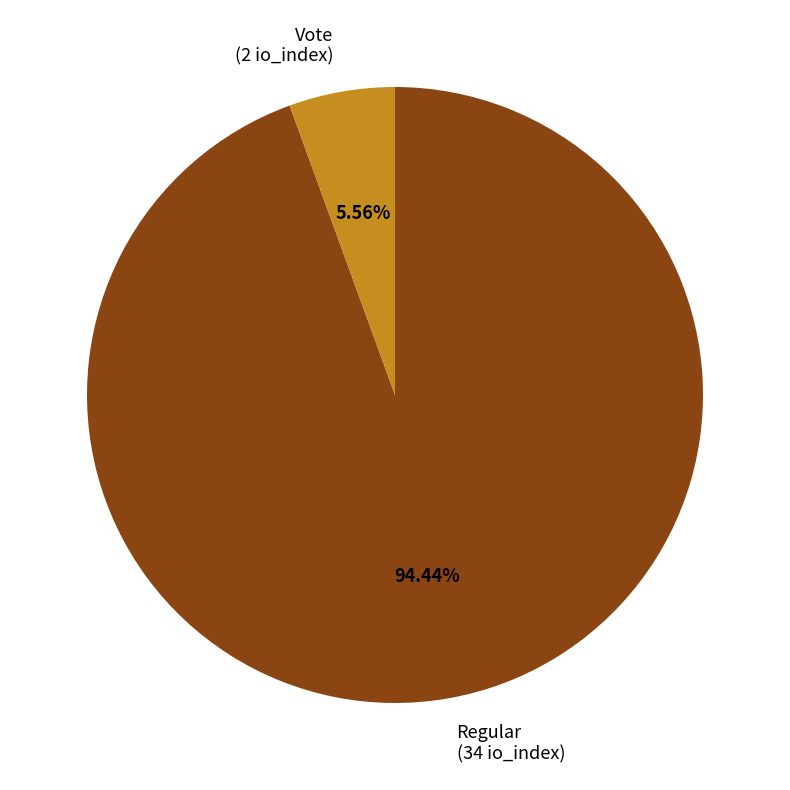

Which slice is the smallest?

Vote